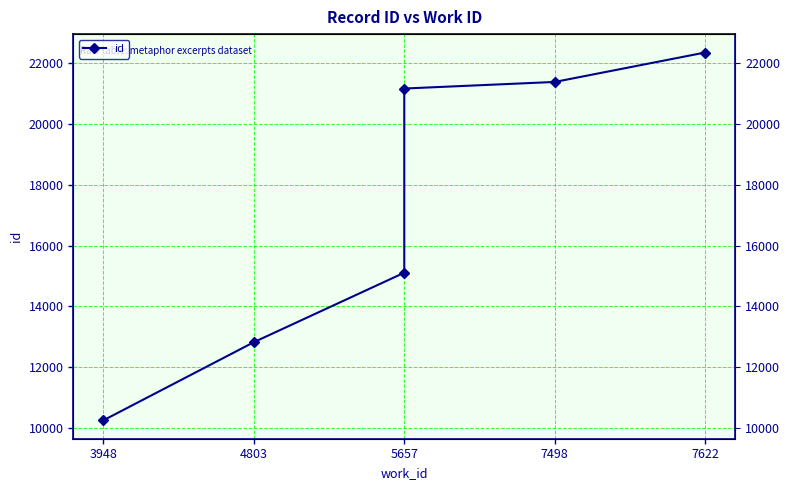

At which category does the chart reach its minimum across all series?

3948